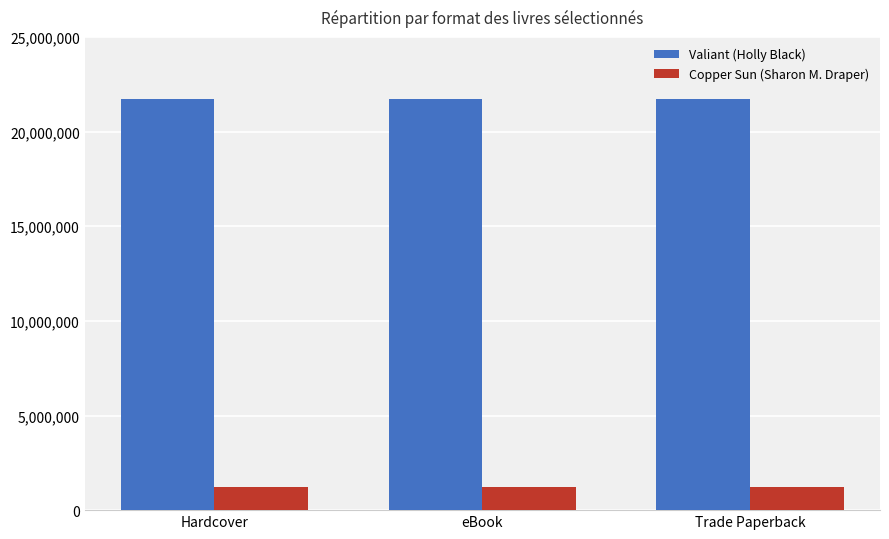

List the series in order of their overall mean, lowest first.

Copper Sun (Sharon M. Draper), Valiant (Holly Black)